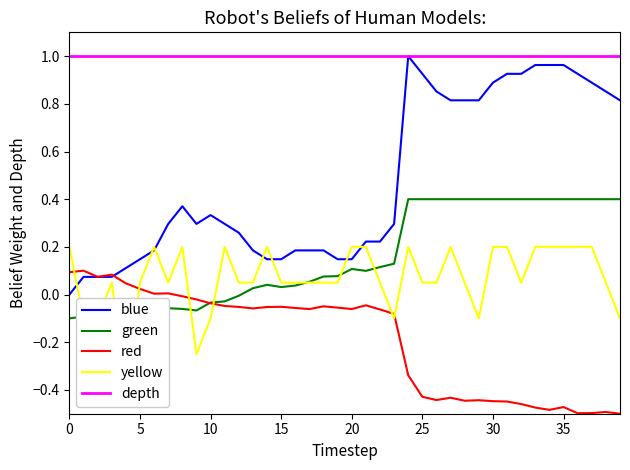

Rank the series by their maximum value, from lowest to highest.

red, yellow, green, blue, depth